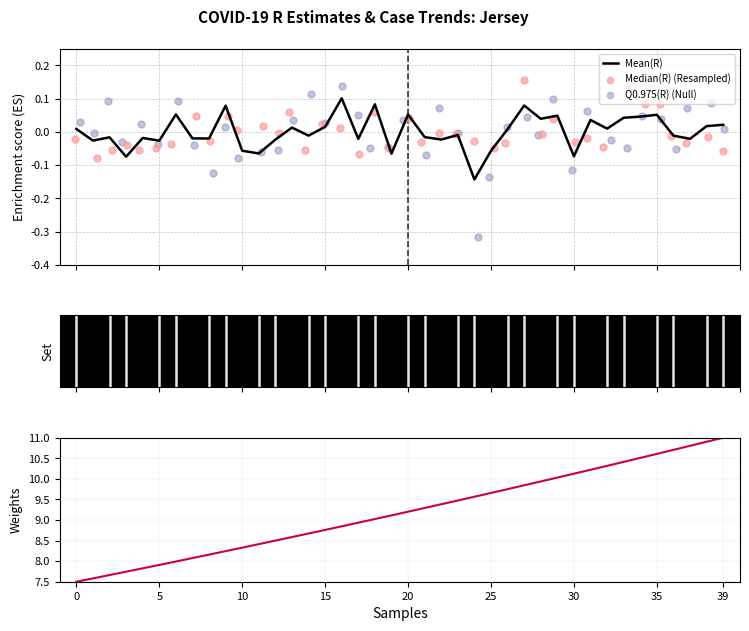

Which series contains the highest Y value?

LinCases